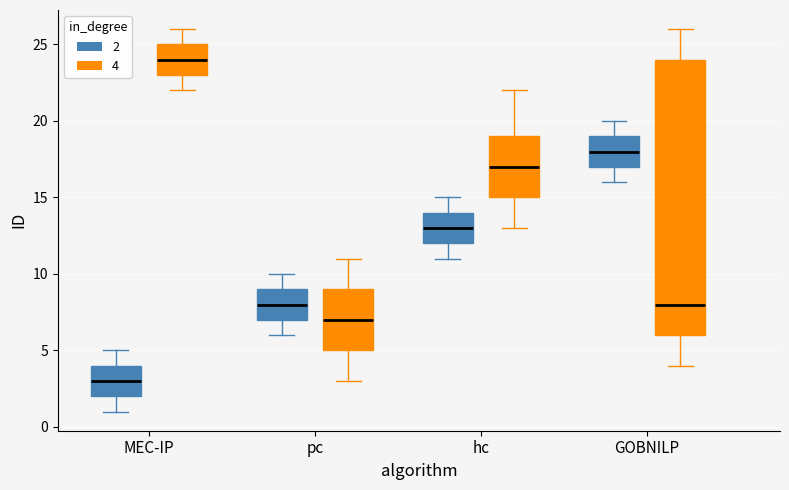

Which box is the tallest, from its lower edge to its upper edge?

GOBNILP (4)